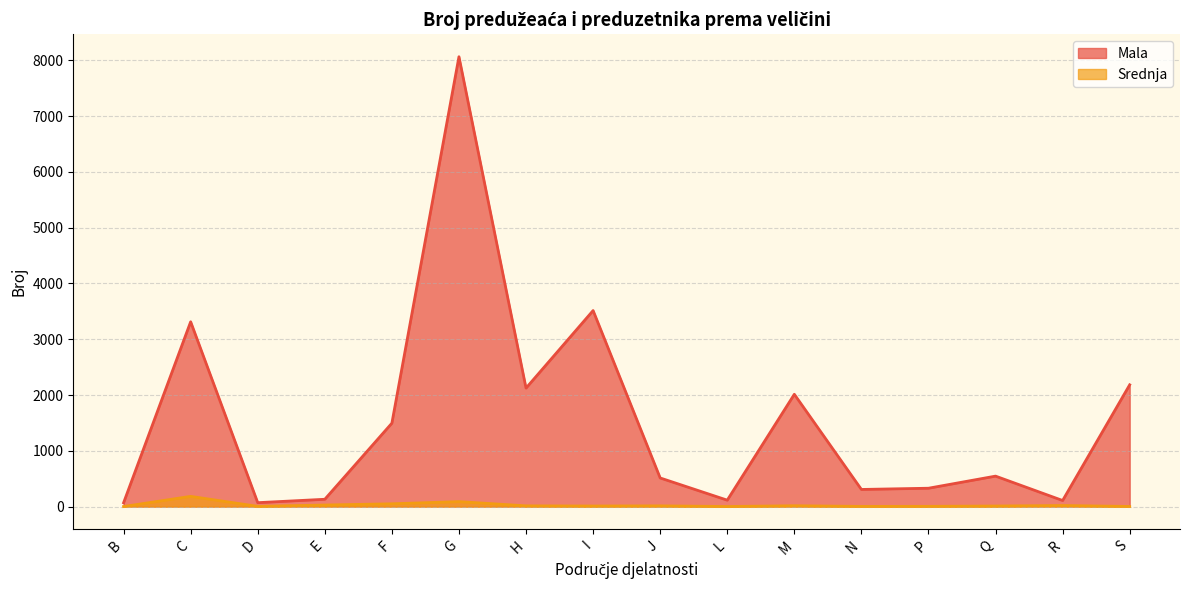

Reading left to right, what are all the values shown in this chart?

Mala: 68	3313	70	131	1495	8064	2124	3514	513	115	2013	307	329	546	109	2183
Srednja: 1	183	4	28	50	89	13	10	13	1	15	3	4	10	19	2